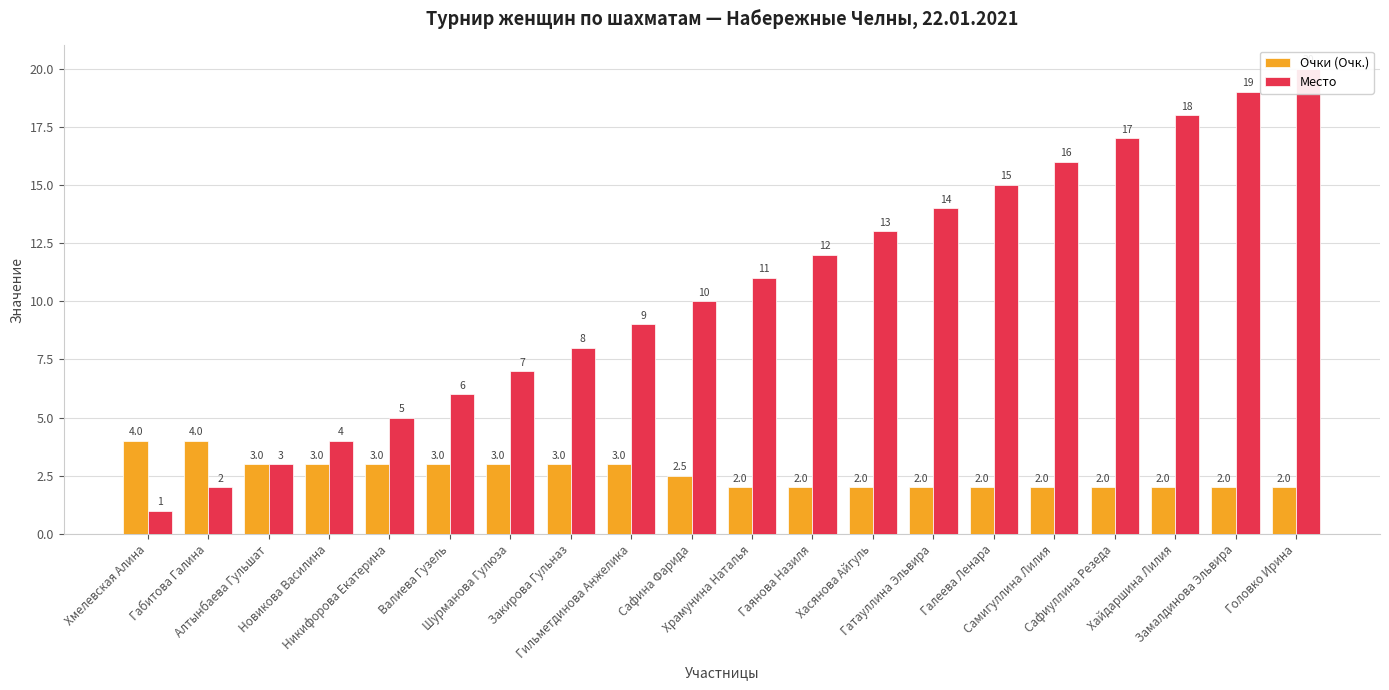

How many data points in Очки (Очк.) are above 2?

10